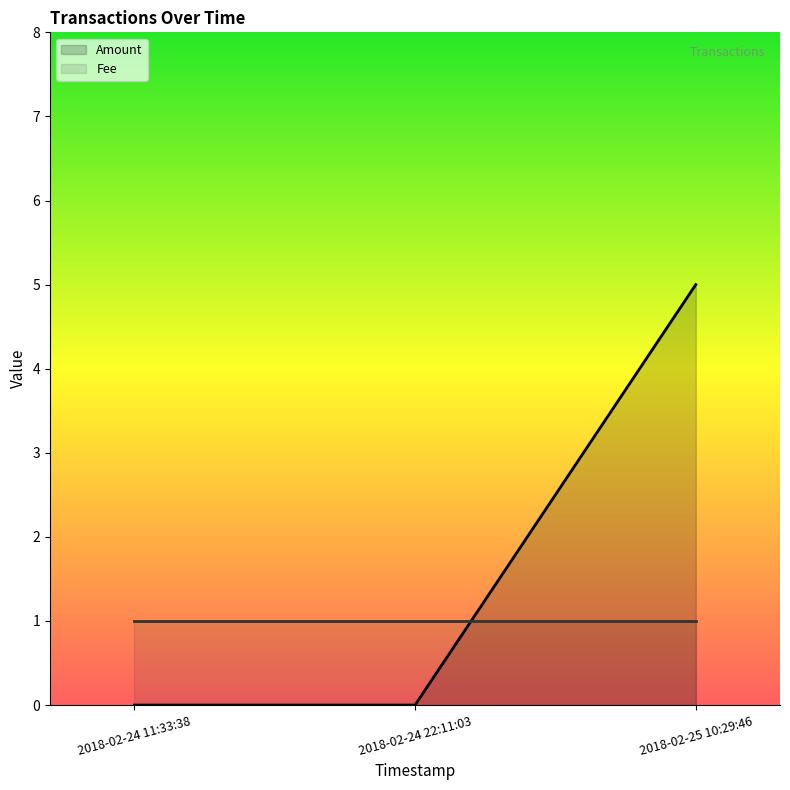

What position from the left is 2018-02-24 11:33:38?

1